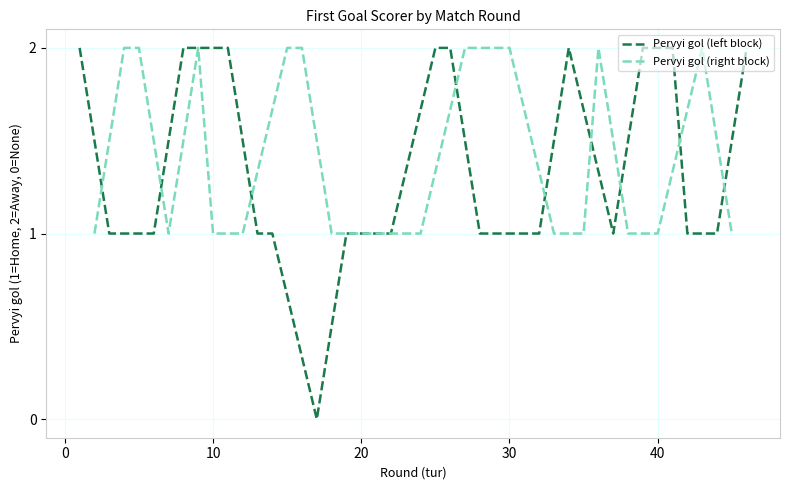

True or false: Pervyi gol (right block) has a value of 1 at 10.

True